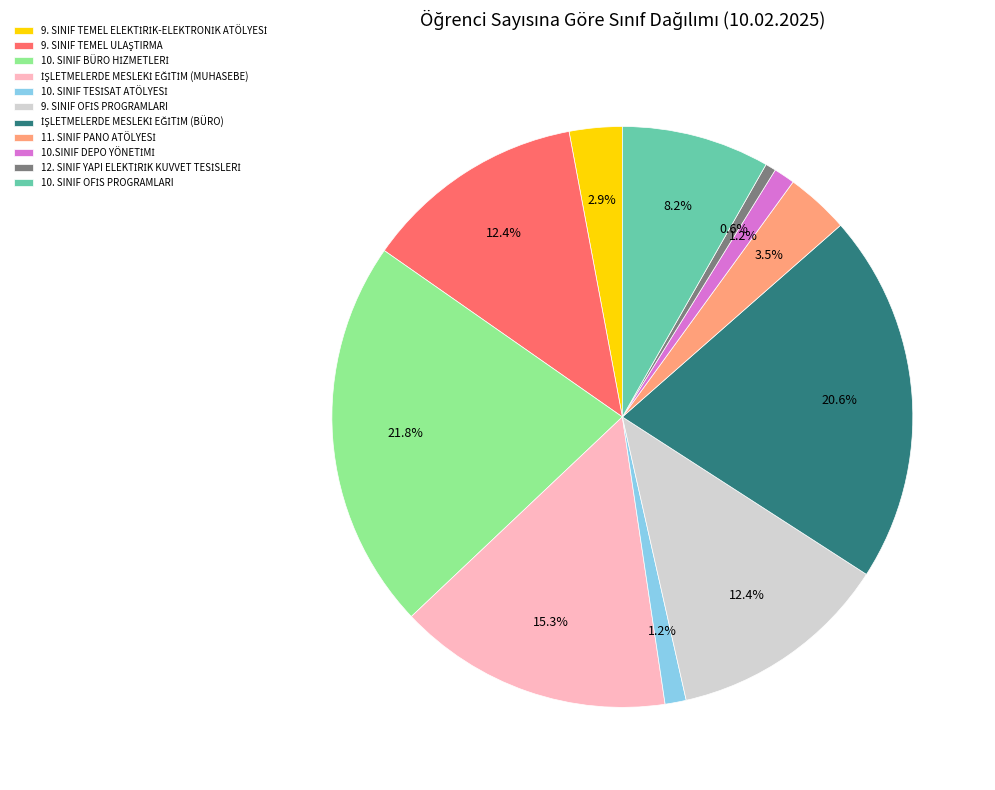

Is there a majority slice in this chart?

No